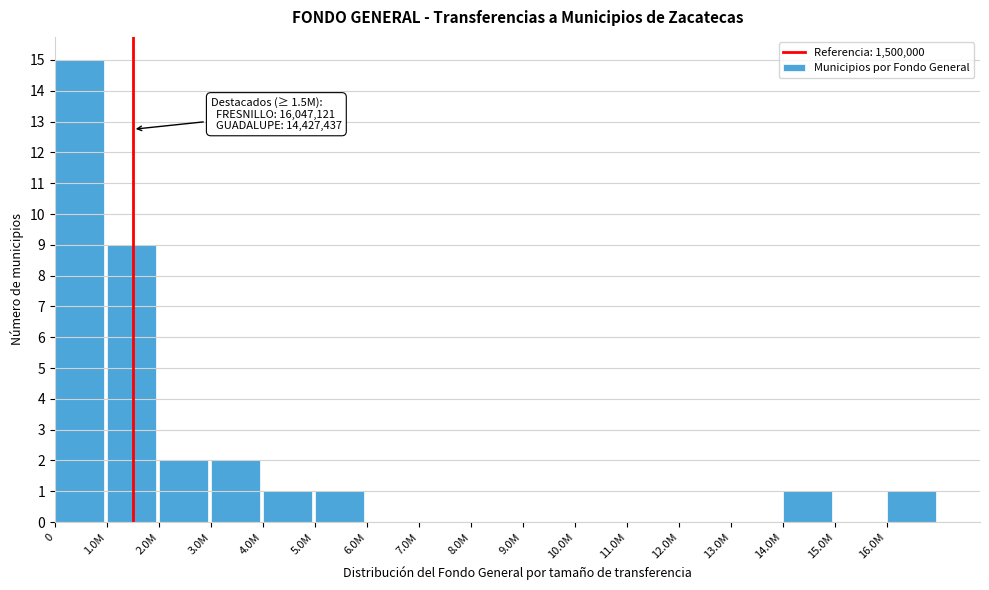

Reading left to right, what are all the values shown in this chart?

0=15	1.0M=9	2.0M=2	3.0M=2	4.0M=1	5.0M=1	6.0M=0	7.0M=0	8.0M=0	9.0M=0	10.0M=0	11.0M=0	12.0M=0	13.0M=0	14.0M=1	15.0M=0	16.0M=1